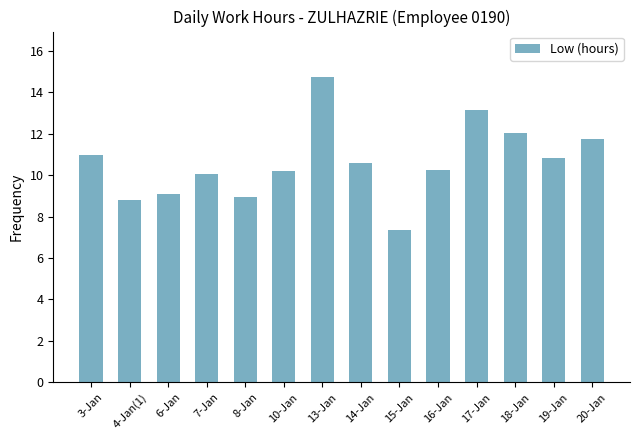

Between 17-Jan and 4-Jan(1), which is larger?

17-Jan